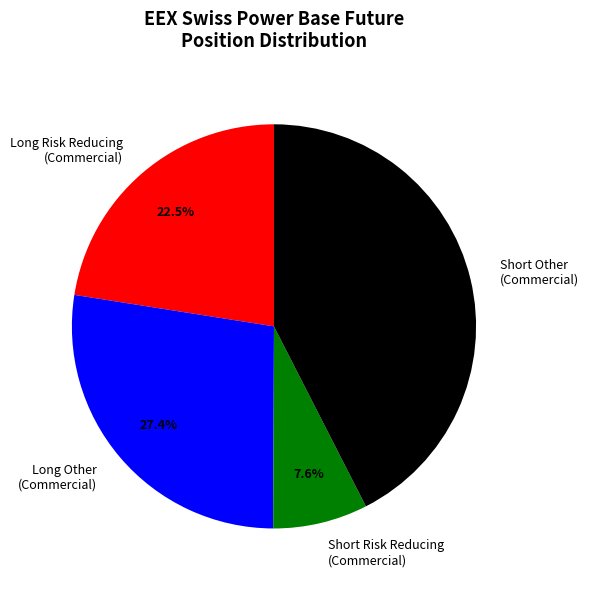

How many segments does this pie chart have?

4